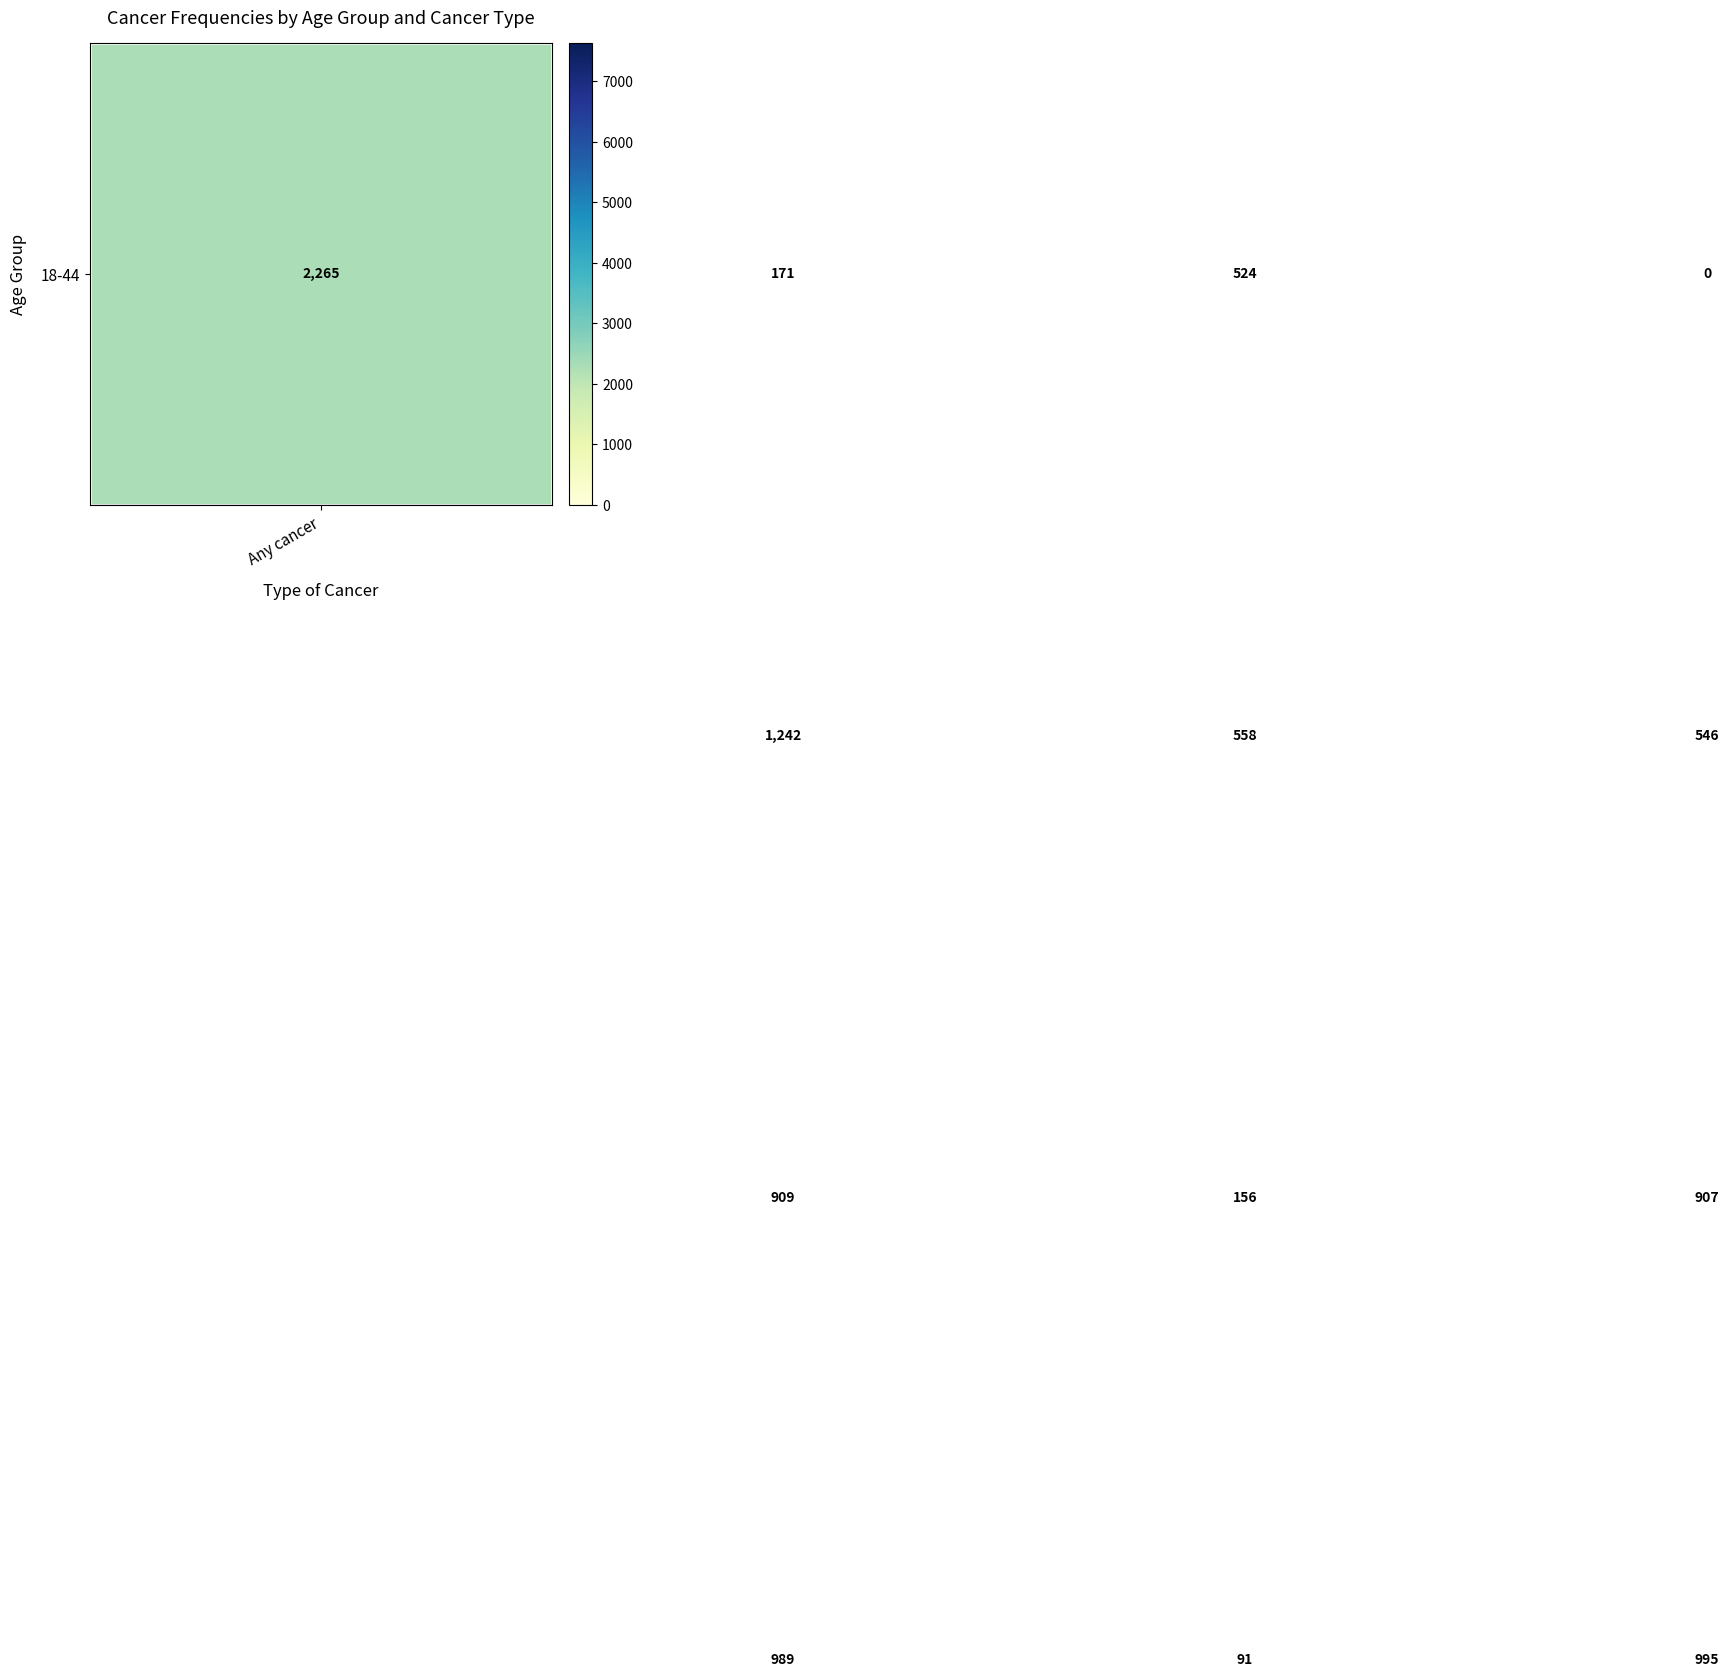

What is the greatest value displayed?

7629